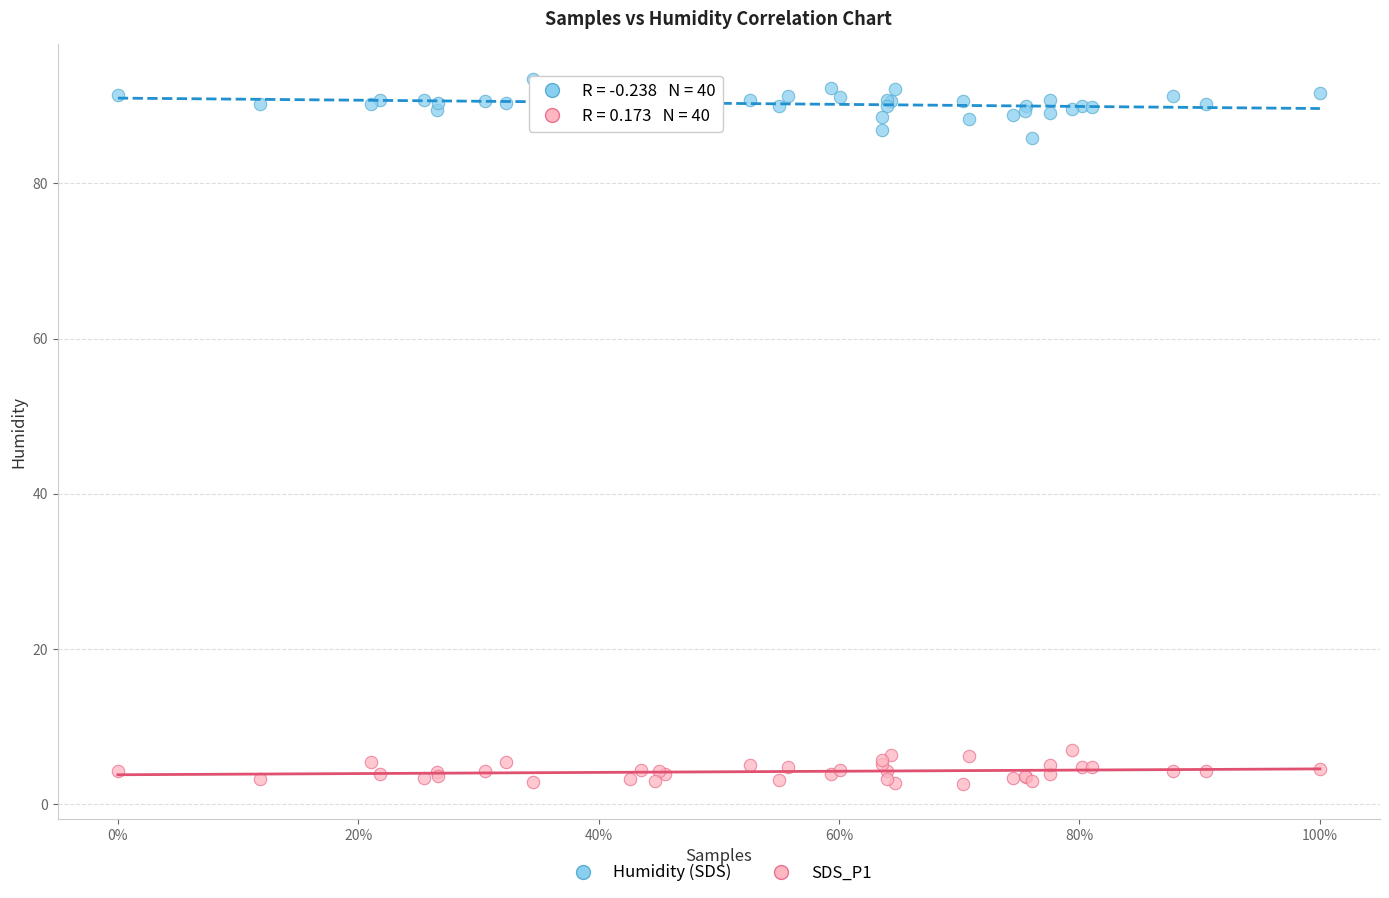

Which series reaches the maximum Y coordinate?

Humidity (SDS)